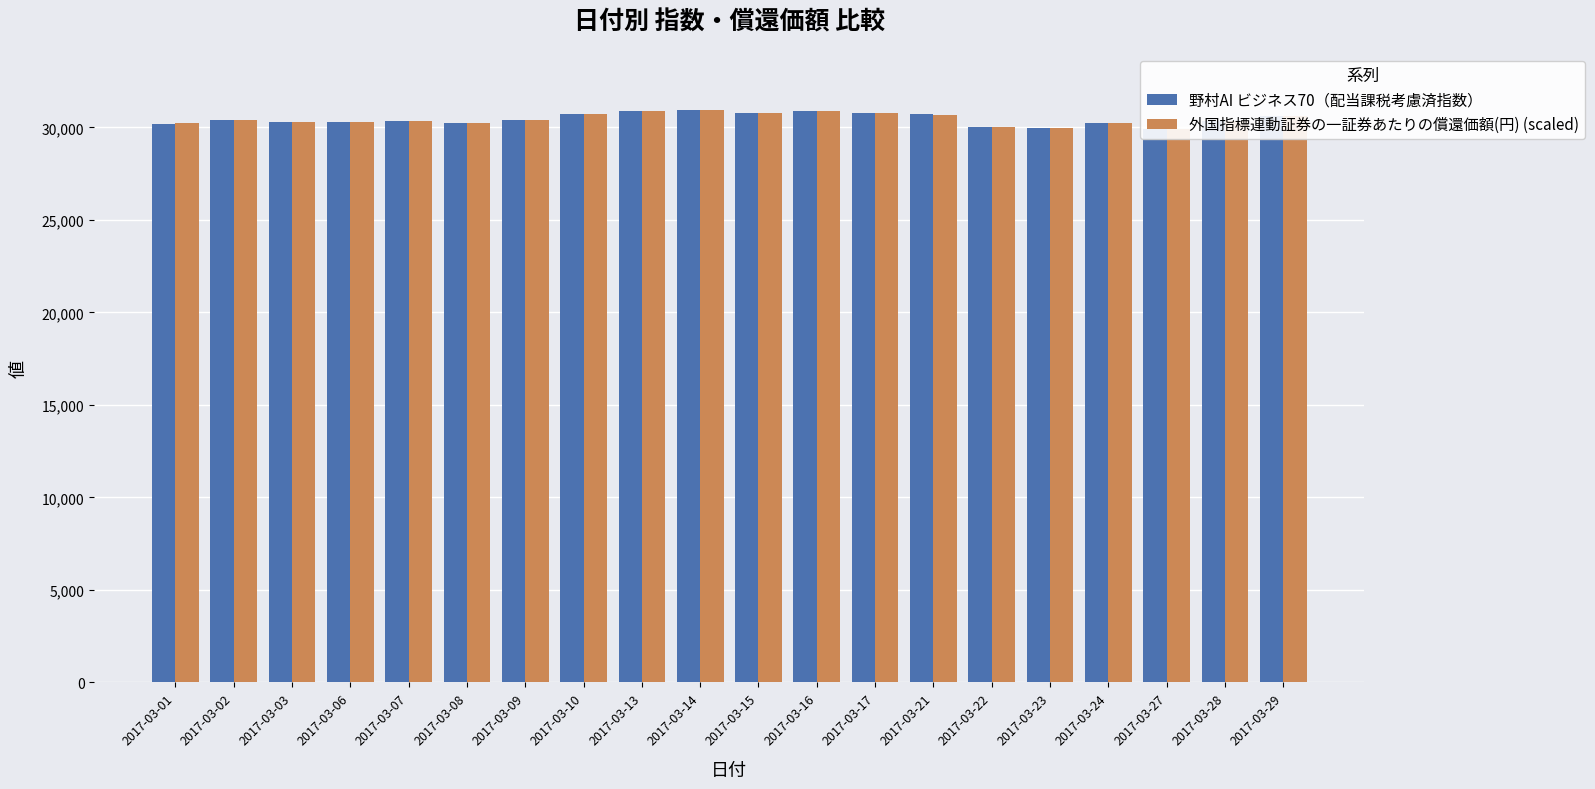

What is the sum of all 野村AI ビジネス70（配当課税考慮済指数） values?

608873.0